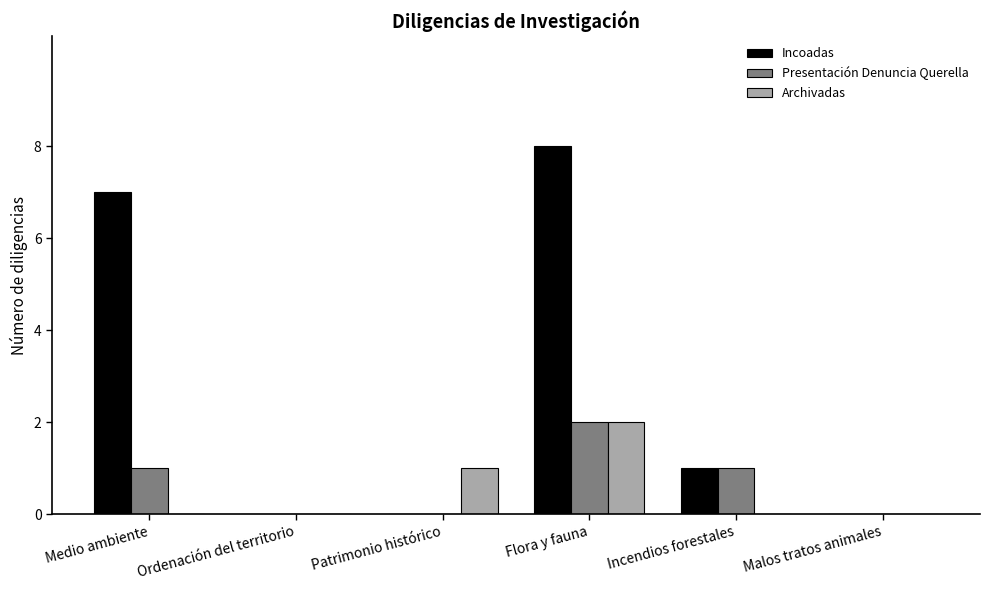

Read the Incoadas value at Medio ambiente.

7